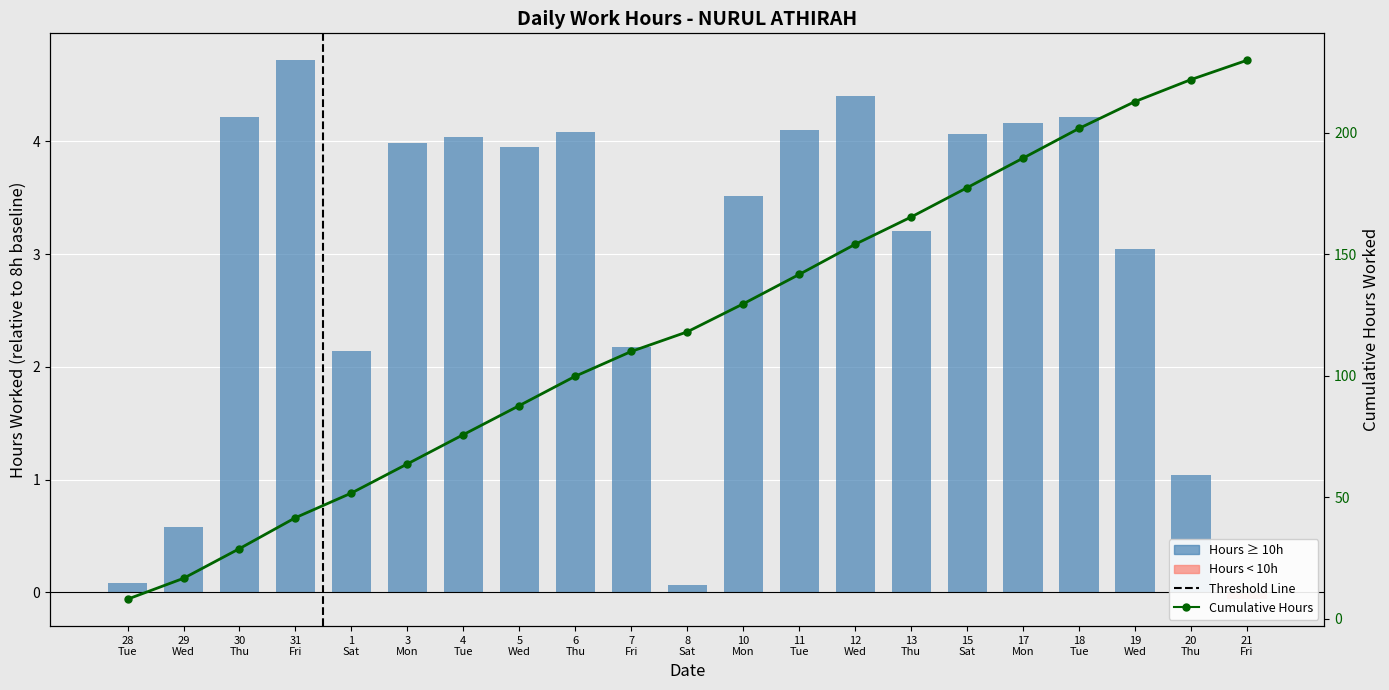

List the labels in order of value, largest first.

31 Fri, 12 Wed, 30 Thu, 18 Tue, 17 Mon, 11 Tue, 6 Thu, 15 Sat, 4 Tue, 3 Mon, 5 Wed, 10 Mon, 13 Thu, 19 Wed, 7 Fri, 1 Sat, 20 Thu, 29 Wed, 28 Tue, 8 Sat, 21 Fri